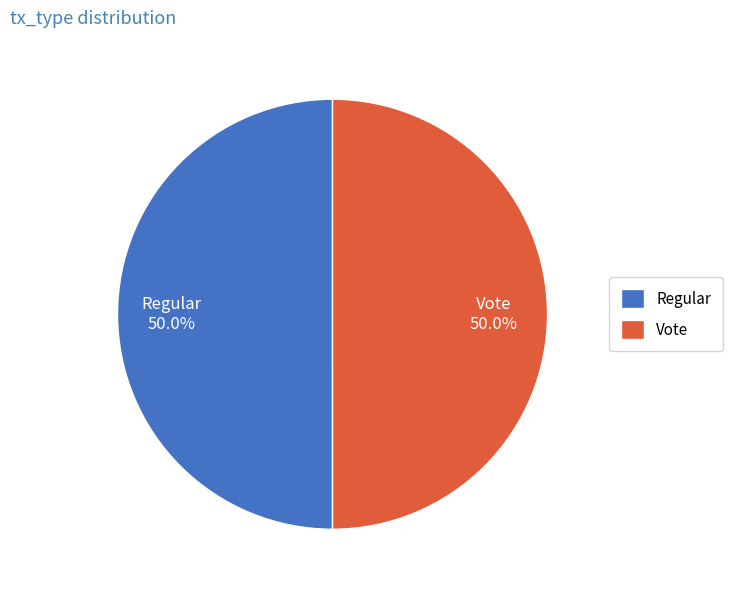

What percentage is the Vote slice, to the nearest percent?

50%